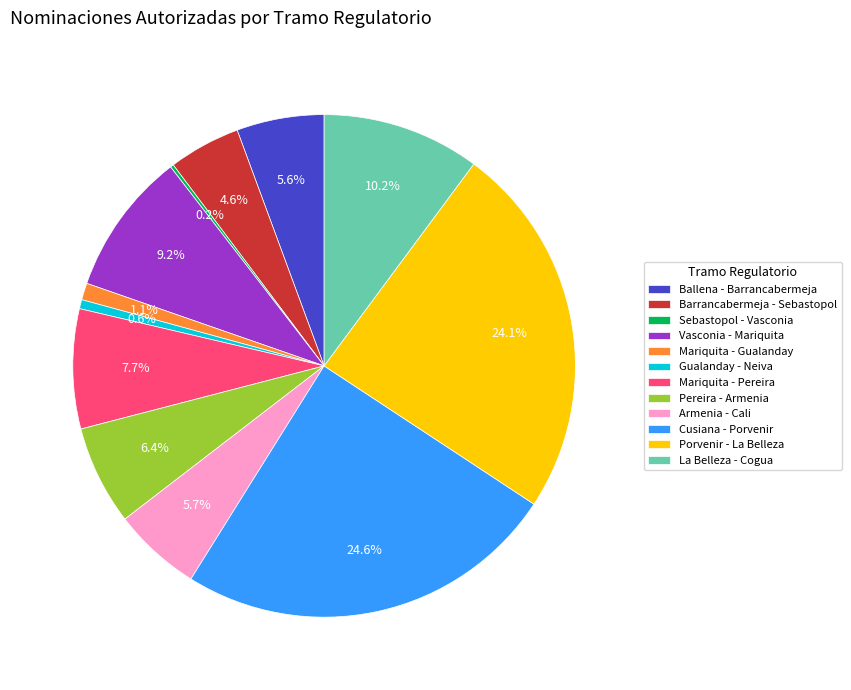

Is it true that Gualanday - Neiva is 11% of the pie?

False